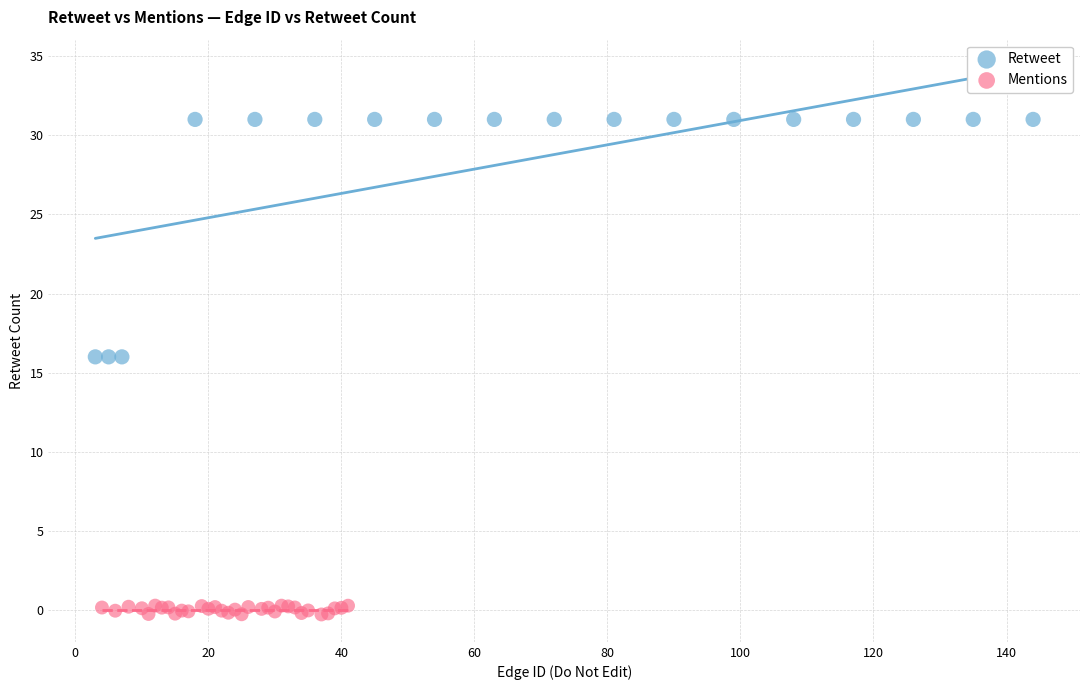

Which series reaches the minimum Y coordinate?

Mentions